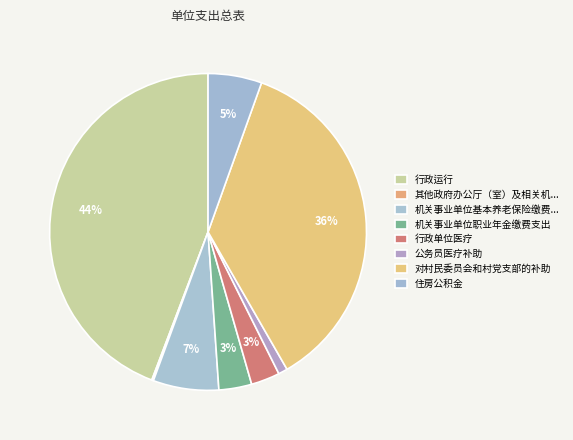

The 机关事业单位职业年金缴费支出 slice represents 1% of the pie. True or false?

False